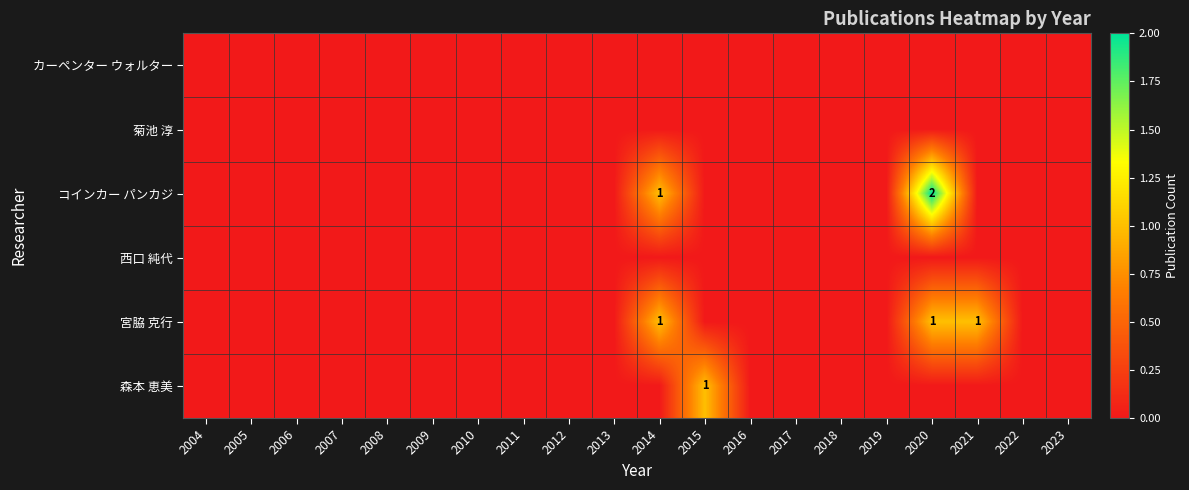

True or false: コインカー パンカジ has a value of -1 at 2017.

False